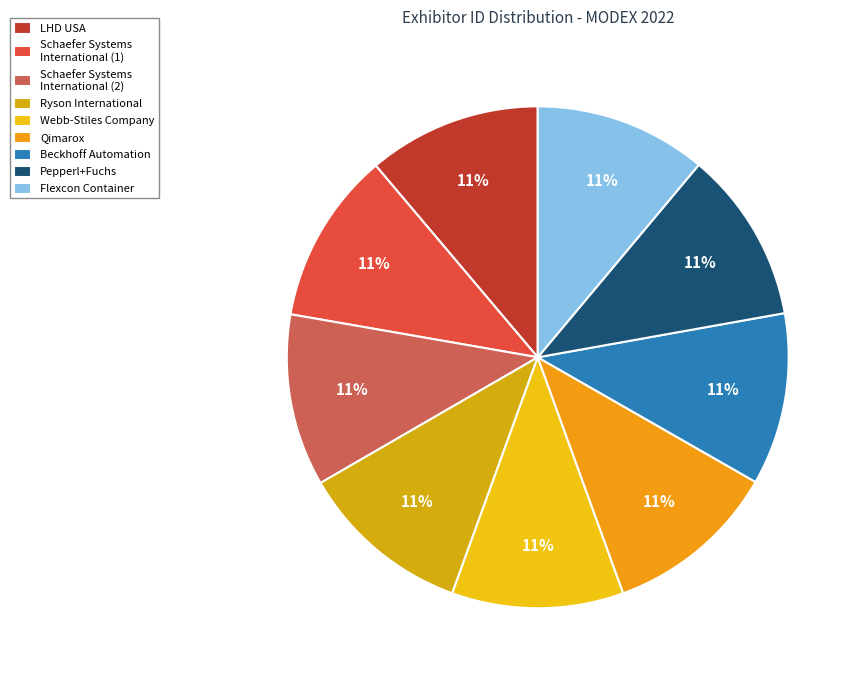

Which has a higher value, Qimarox or LHD USA?

Qimarox